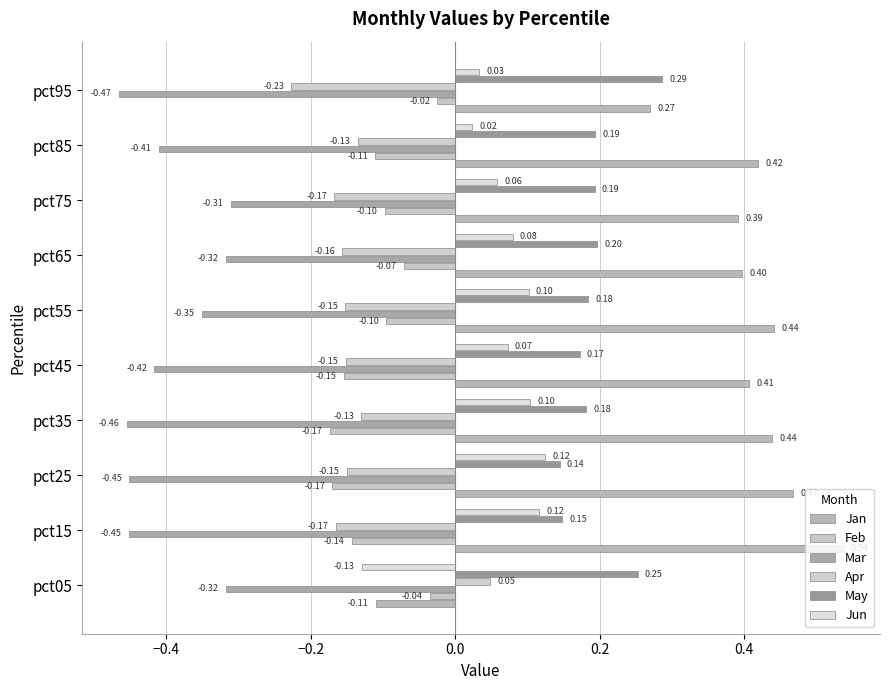

Which category has the highest value in the Jan series?

pct15